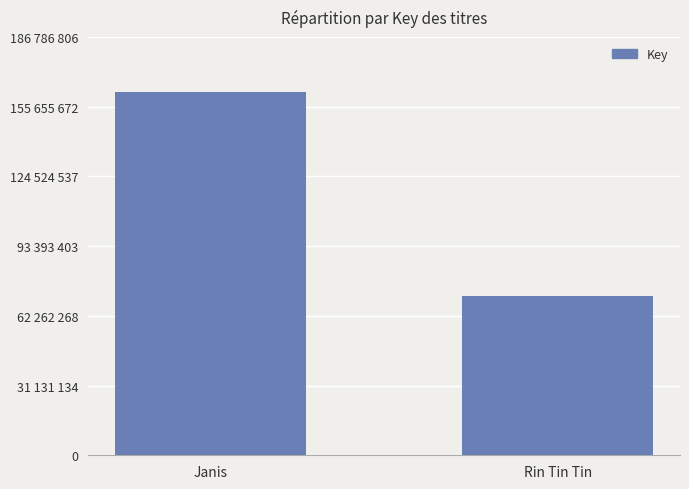

What is the label of the 2nd bar from the left?

Rin Tin Tin